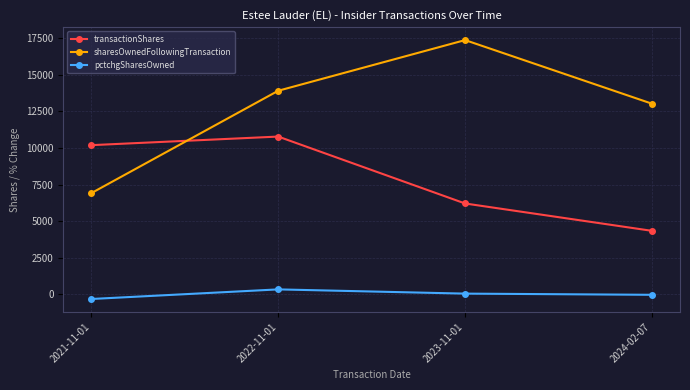

Reading left to right, what are all the values shown in this chart?

transactionShares: 2021-11-01=10194	2022-11-01=10780	2023-11-01=6211	2024-02-07=4343
sharesOwnedFollowingTransaction: 2021-11-01=6917	2022-11-01=13908	2023-11-01=17368	2024-02-07=13025
pctchgSharesOwned: 2021-11-01=-311	2022-11-01=345	2023-11-01=56	2024-02-07=-25